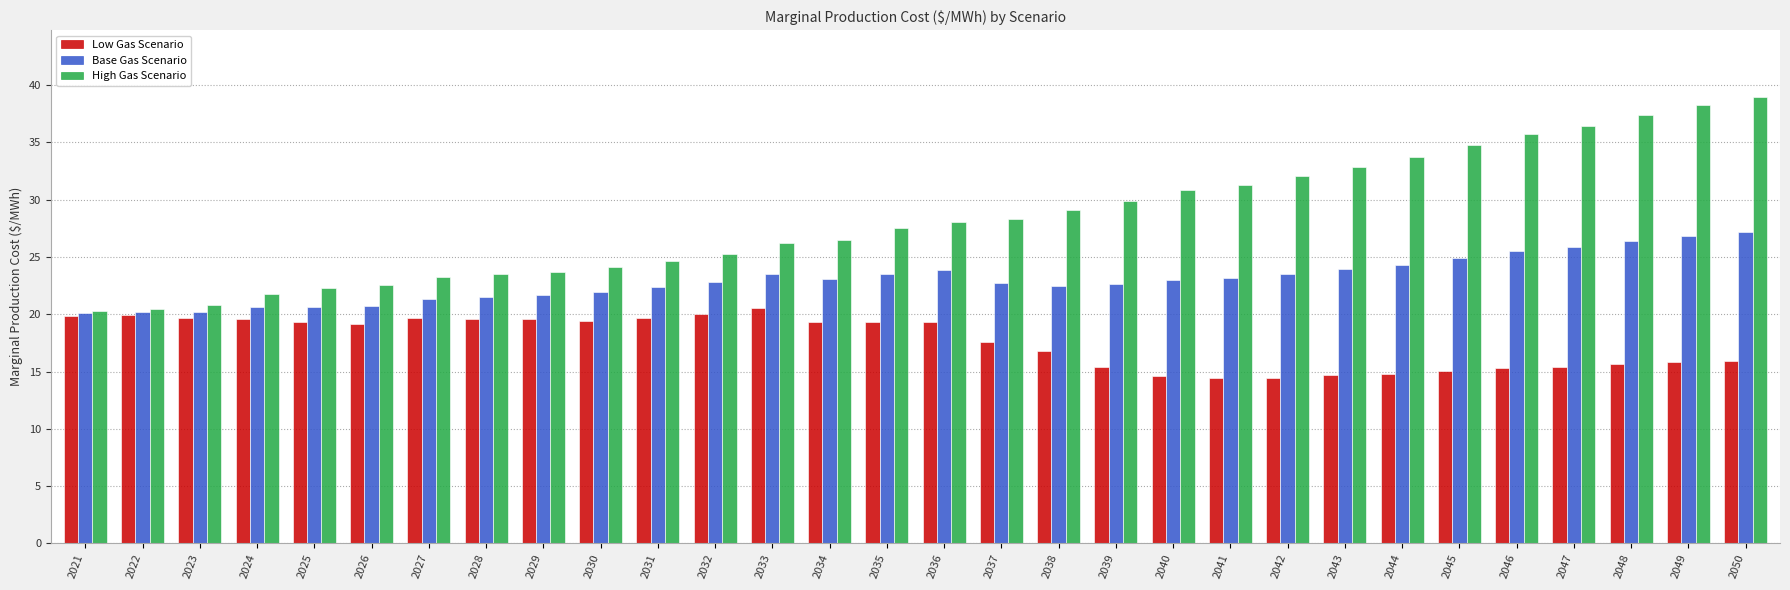

Does the chart contain stacked bars?

No